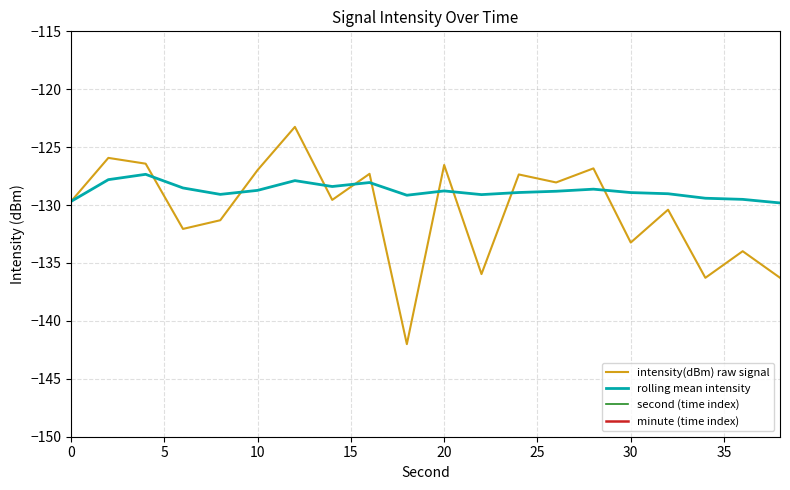

What is the minimum value for intensity(dBm) raw signal?

-142.0